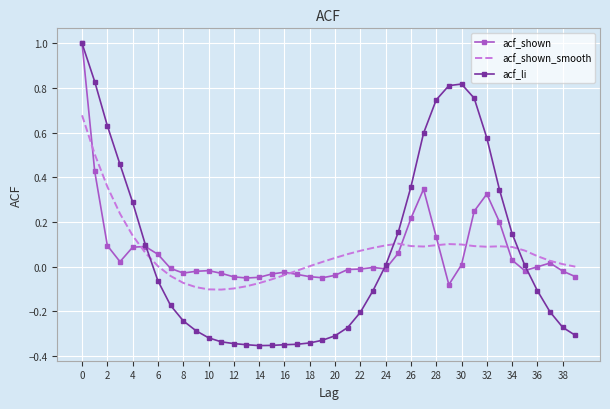

Rank the series by their average value, from highest to lowest.

acf_shown, acf_shown_smooth, acf_li